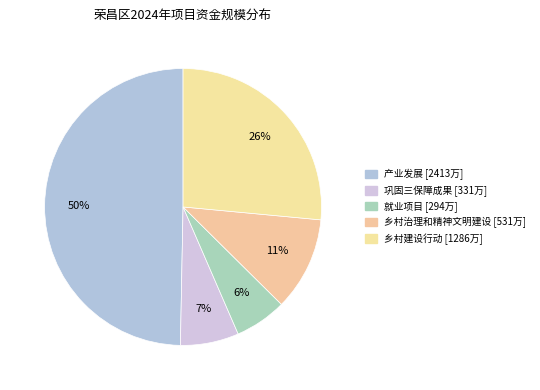

Does 就业项目 account for over 50% of the chart?

No